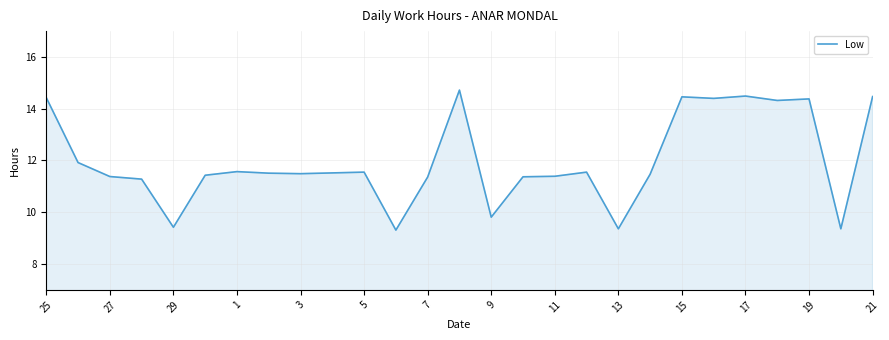

What is the maximum value shown in the chart?

14.7